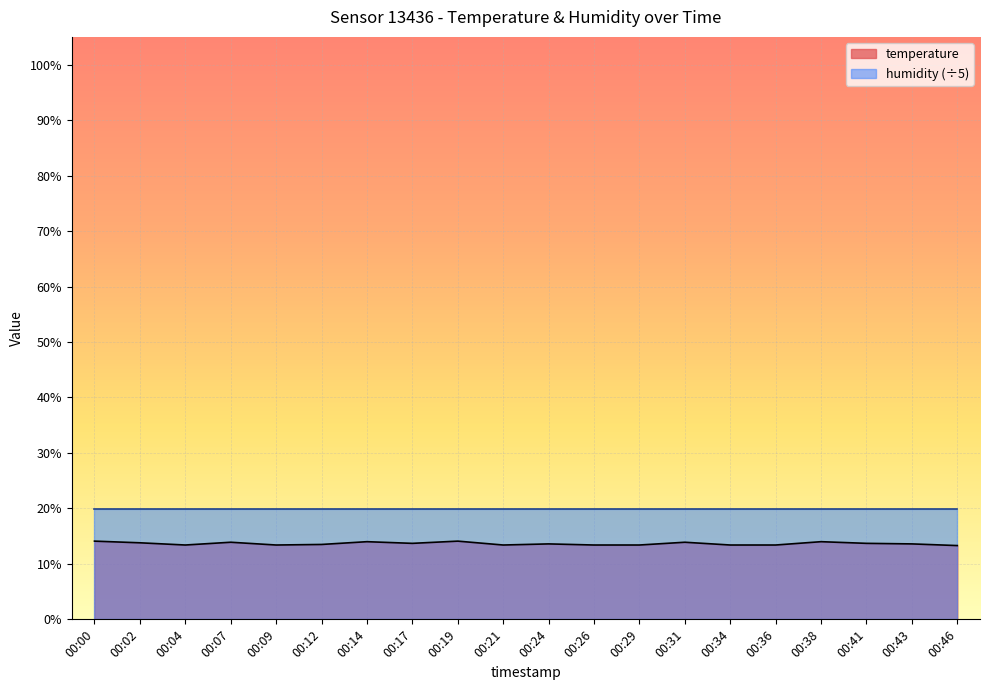

How many interior local peaks (higher than both neighbors) does the data have?

6